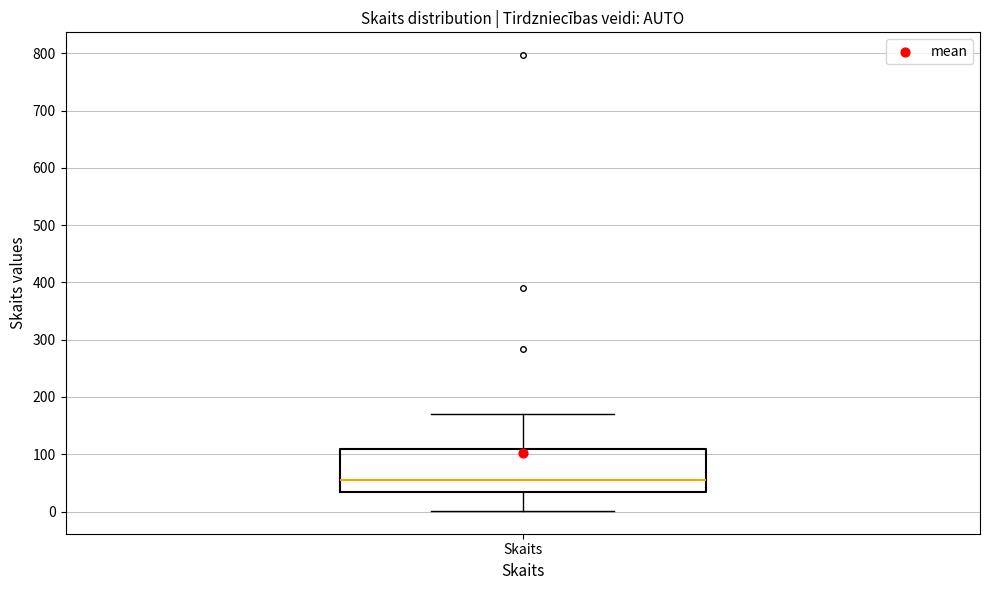

Read this box plot against the y-axis: the position of the median line, the range covered by the box, and the ends of both whiskers. The values are not printed on the chart, so give them approximately, as read against the axis.

median 60, box 30 to 110, whiskers 0 to 170